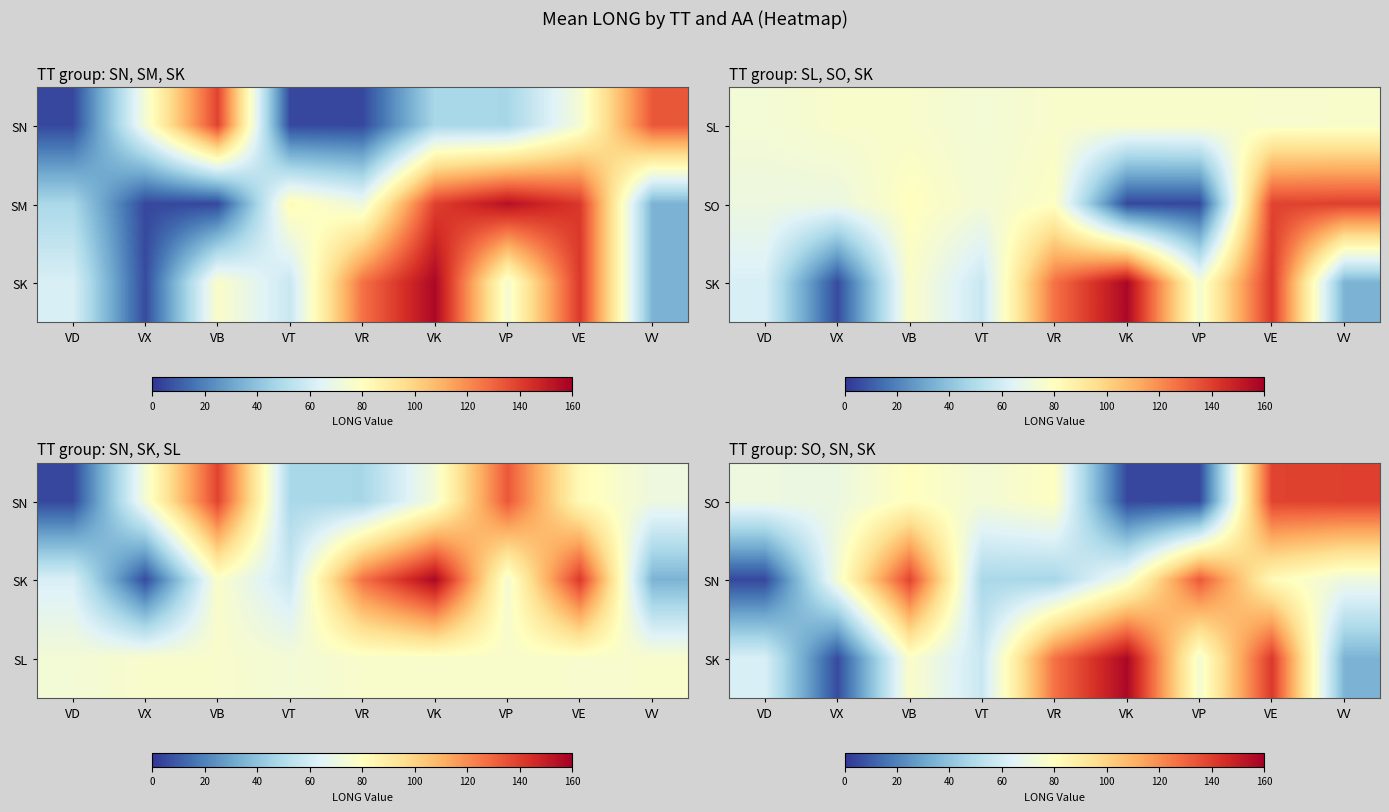

The value of SK at VV is 34.8. True or false?

True